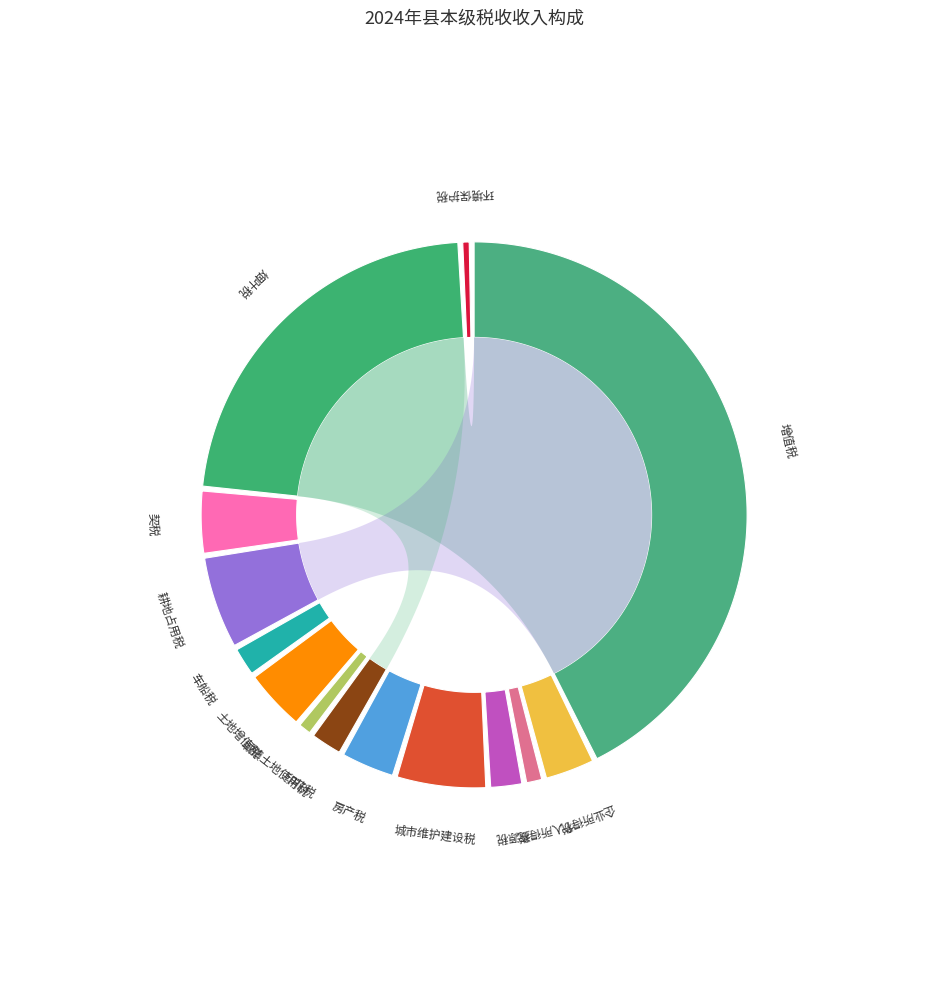

To the nearest percent, what portion does 房产税 represent?

3%